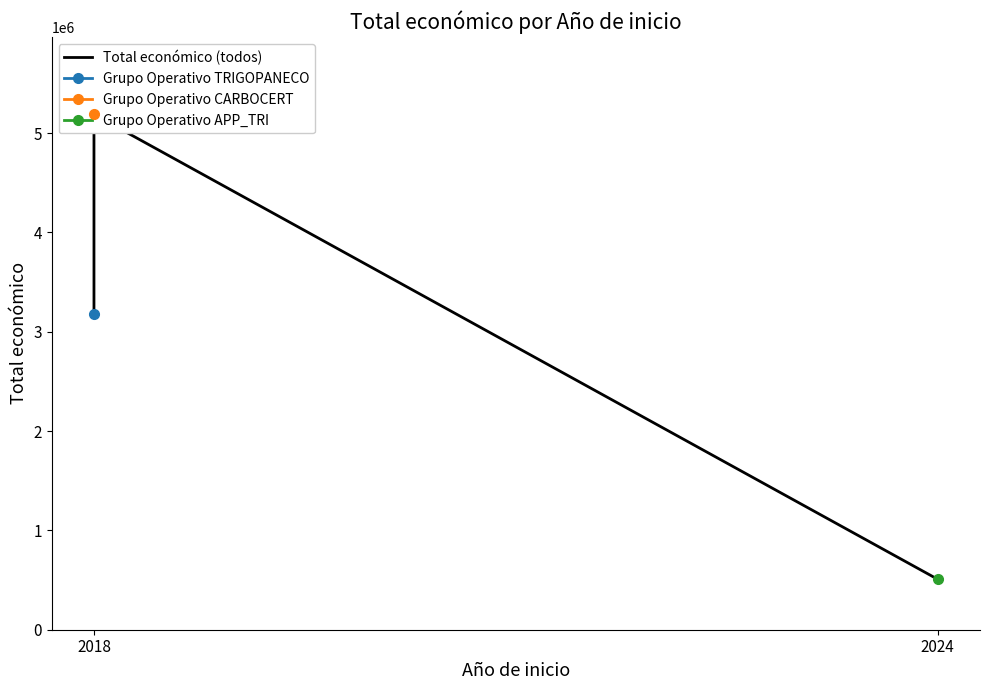

Reading left to right, extract all data points from this chart.

3178596	5187255	507255